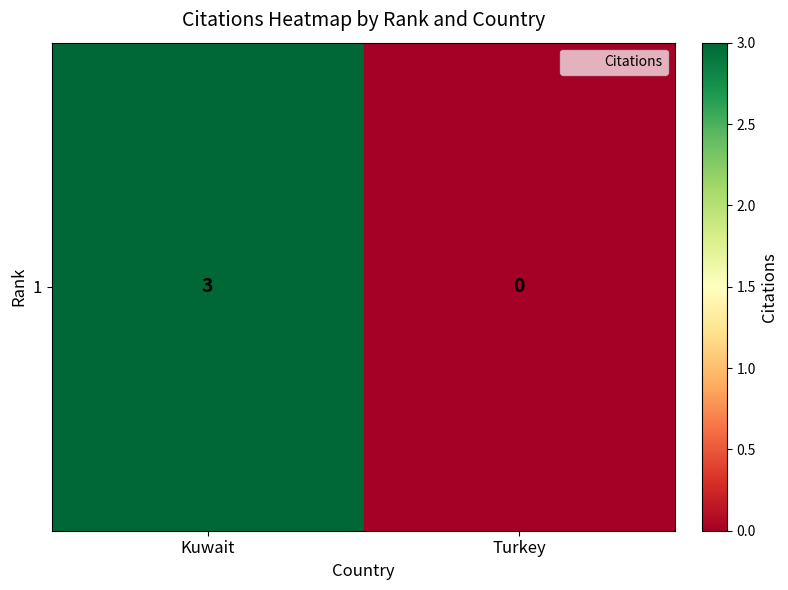

What is the average value?

2